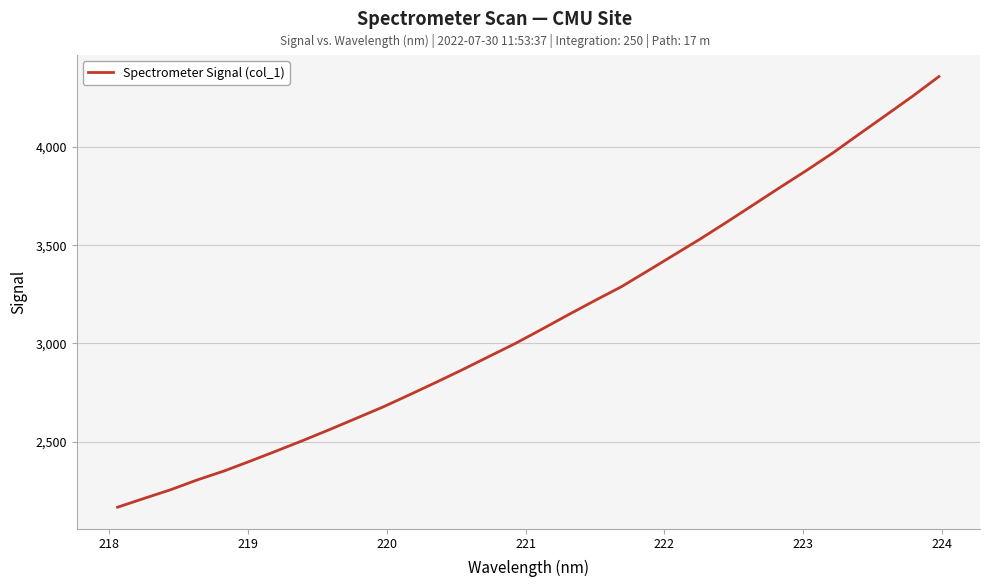

What is the difference between the maximum and minimum values?

2191.5